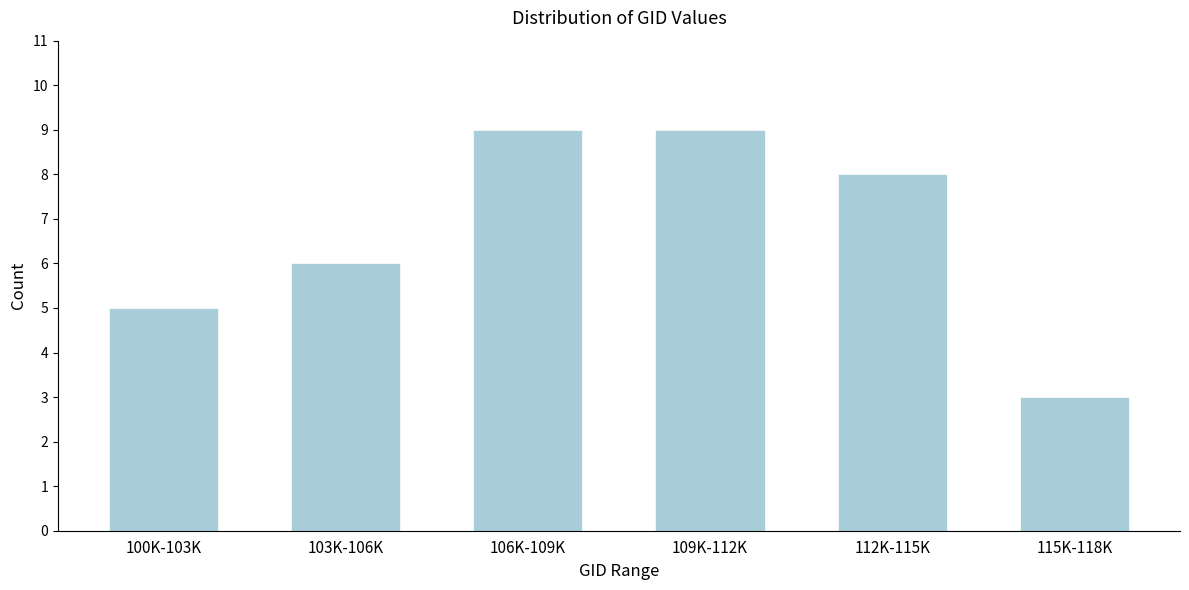

Reading left to right, list all the values displayed in this chart.

100K-103K=5	103K-106K=6	106K-109K=9	109K-112K=9	112K-115K=8	115K-118K=3